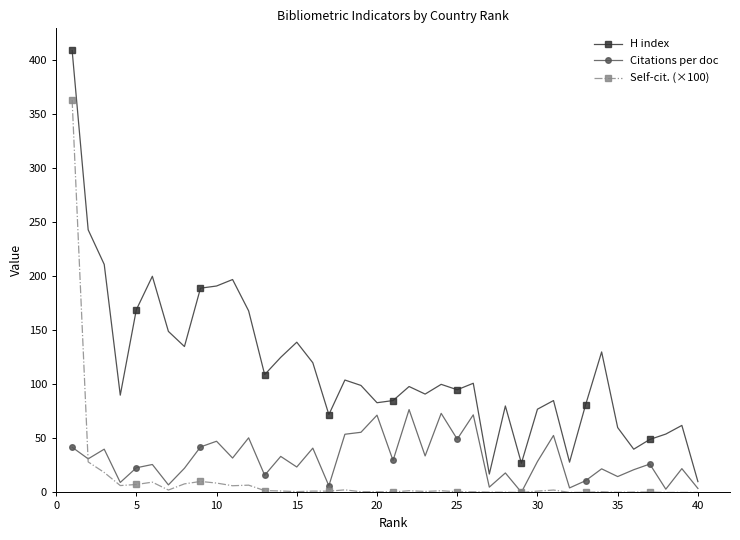

What are all the series names shown in the legend?

H index, Citations per doc, Self-cit. (×100)